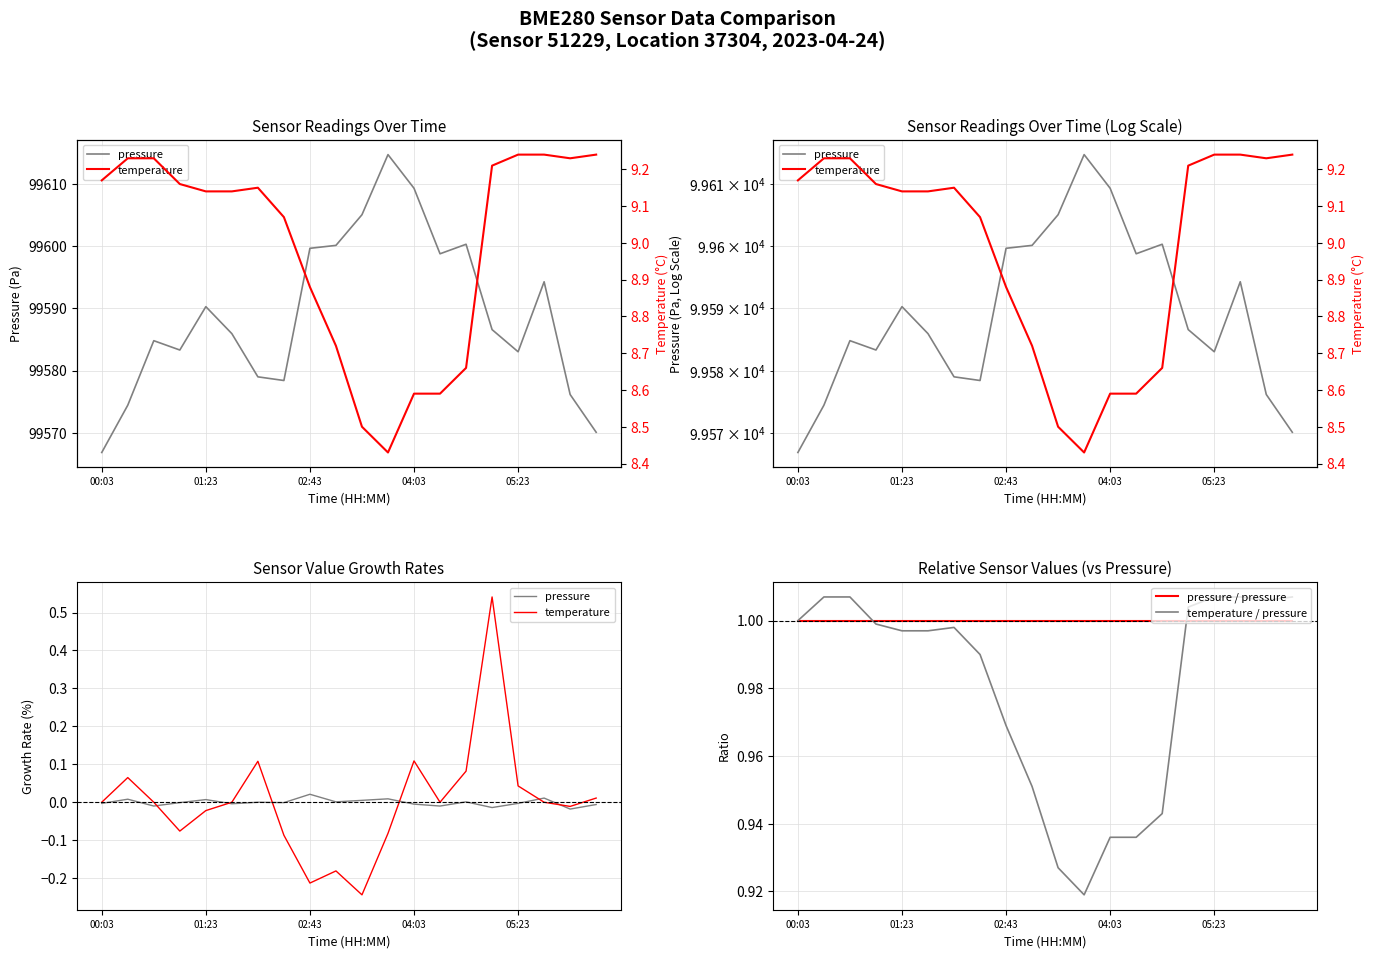

Is it true that pressure / pressure equals 0.3 at 02:43?

False